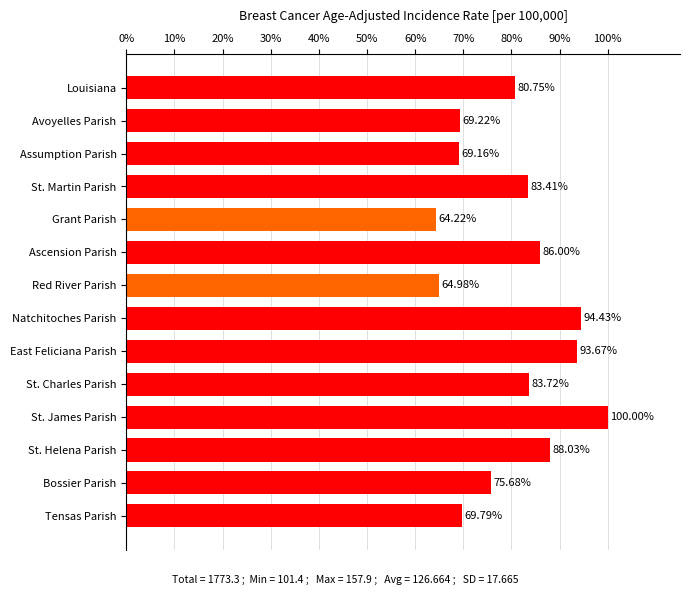

What is the ratio of the value at Louisiana to the value at Avoyelles Parish?

1.2